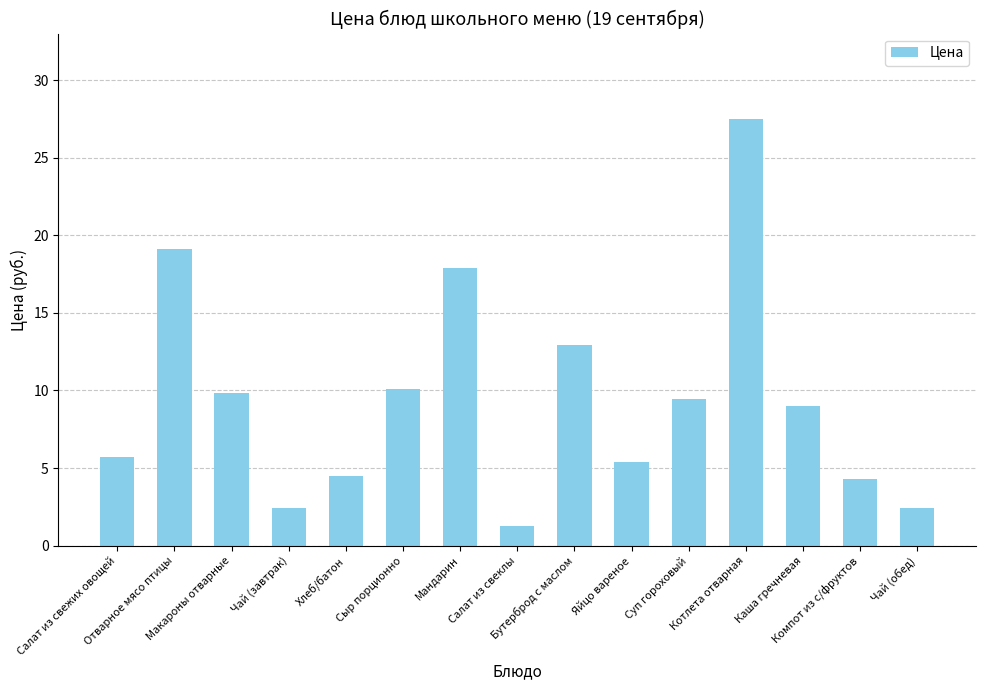

What is the minimum value shown in the chart?

1.3